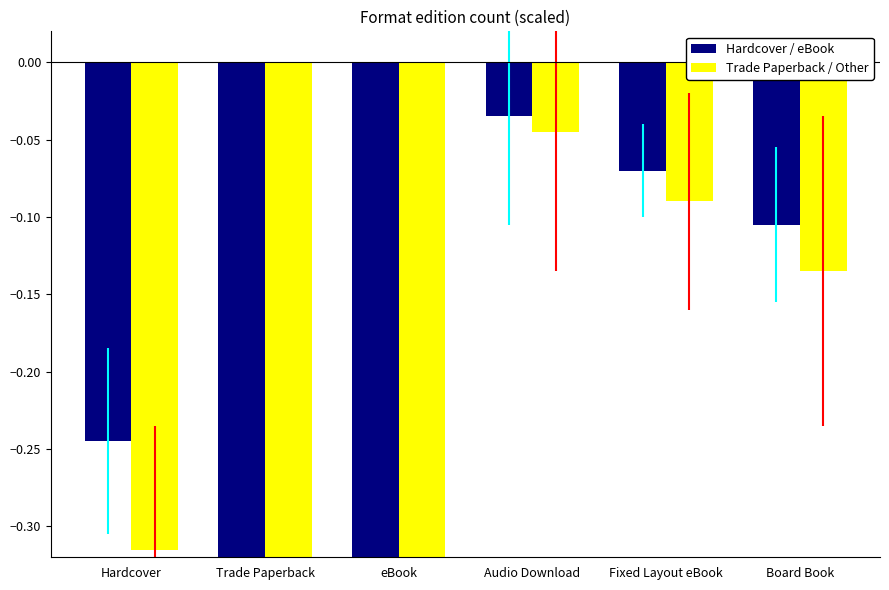

Reading left to right, list all the values displayed in this chart.

Hardcover / eBook: Hardcover=-0.2	Trade Paperback=-0.5	eBook=-0.4	Audio Download=-0.0	Fixed Layout eBook=-0.1	Board Book=-0.1
Trade Paperback / Other: Hardcover=-0.3	Trade Paperback=-0.6	eBook=-0.5	Audio Download=-0.0	Fixed Layout eBook=-0.1	Board Book=-0.1